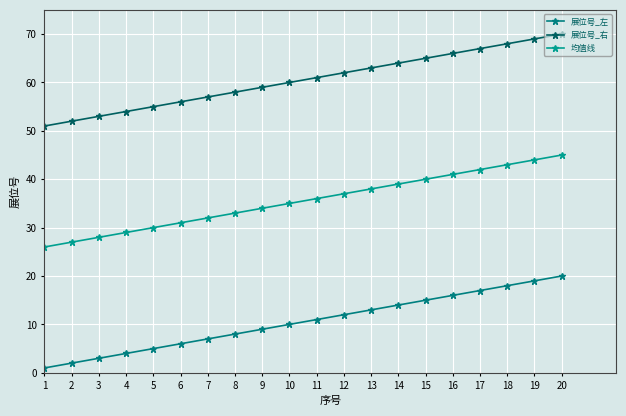

True or false: 展位号_左 and 展位号_右 intersect in this chart.

False